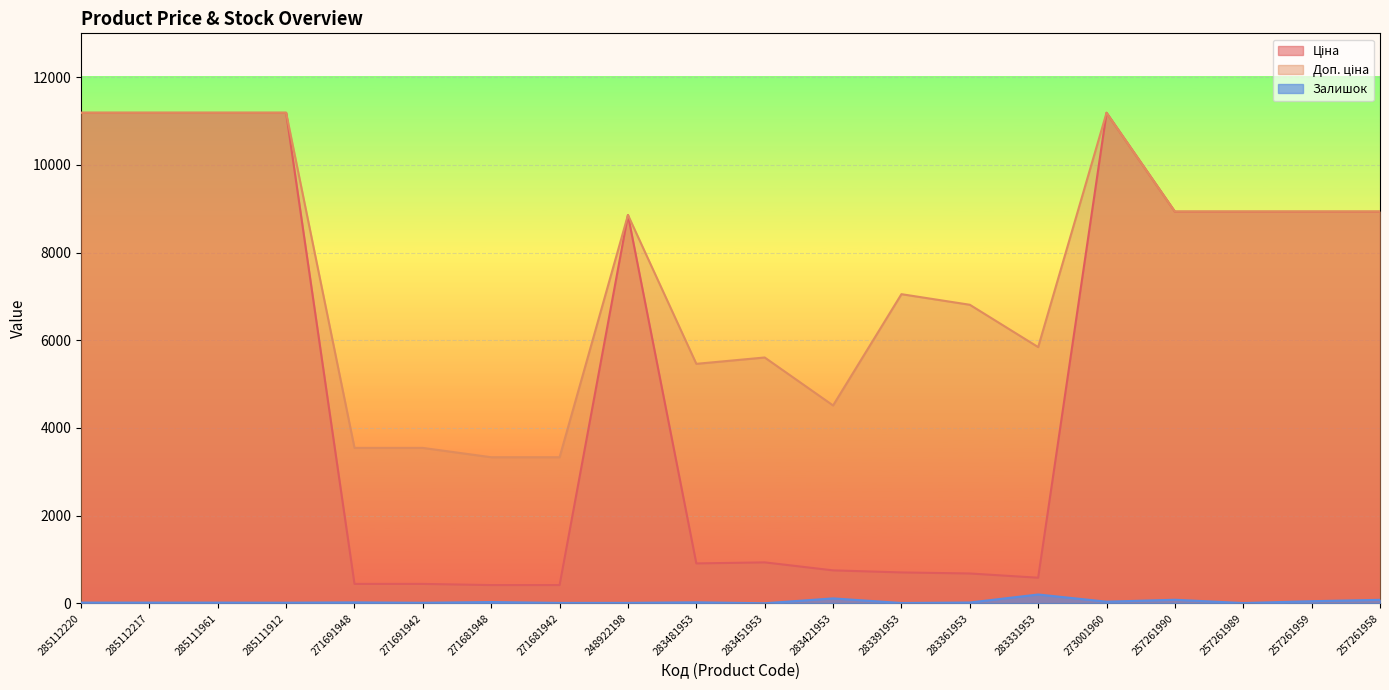

At which category does Доп. ціна reach its first local peak?

248922198